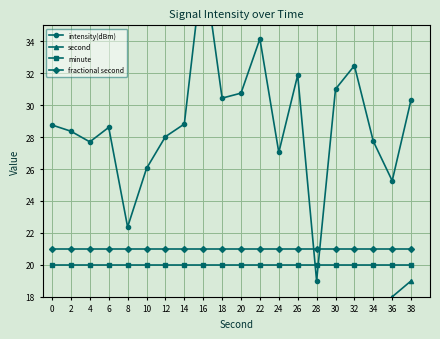

Rank the categories by second value from lowest to highest.

0, 2, 4, 6, 8, 10, 12, 14, 16, 18, 20, 22, 24, 26, 28, 30, 32, 34, 36, 38